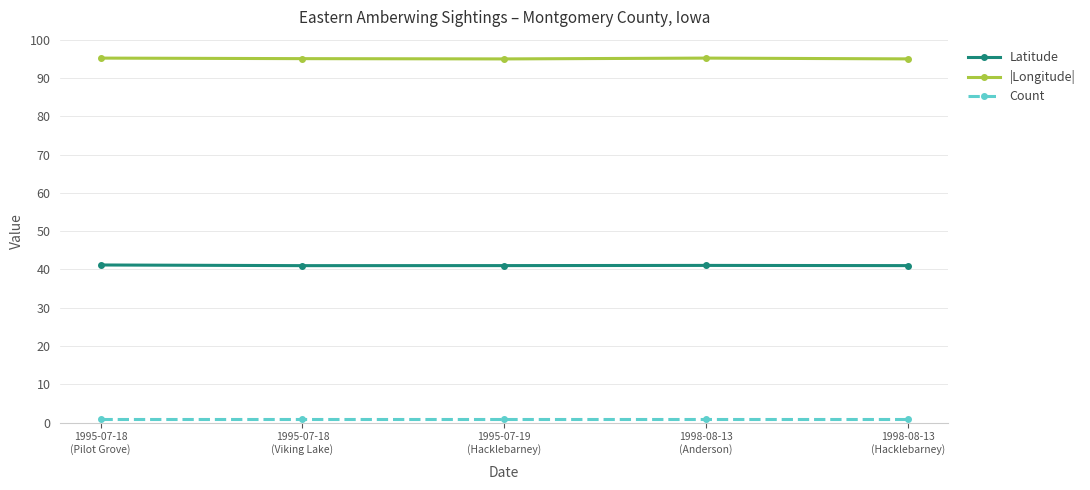

True or false: Count has more than 2 interior local peaks.

False